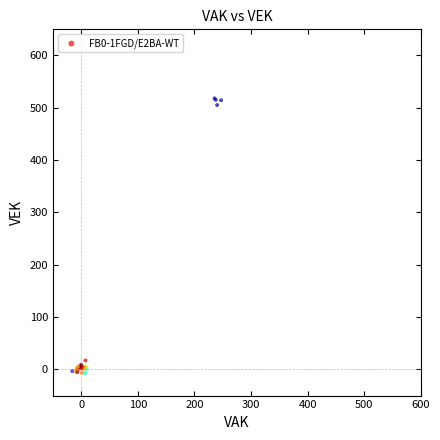

What Y value in the scatter plot is closest to 255?

17.1